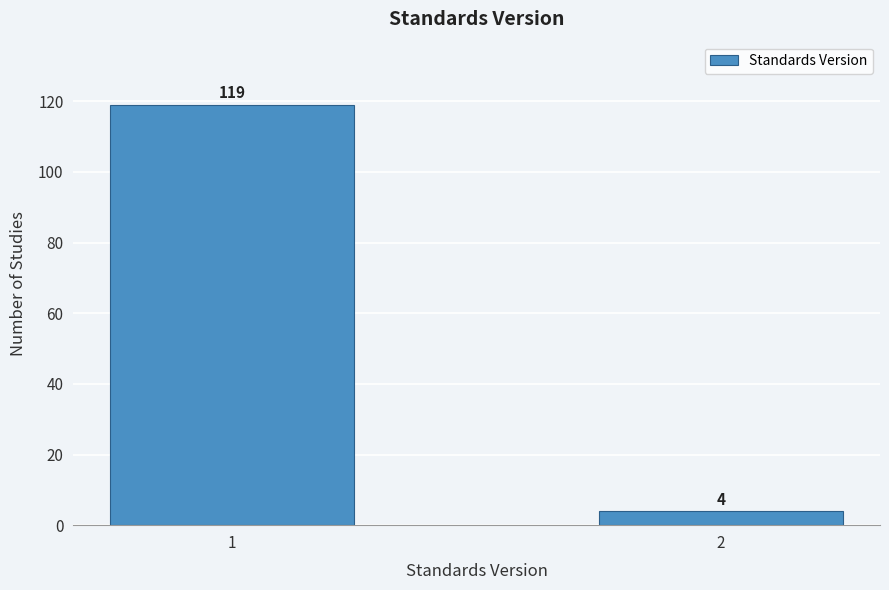

Reading left to right, what are all the values shown in this chart?

1=119	2=4